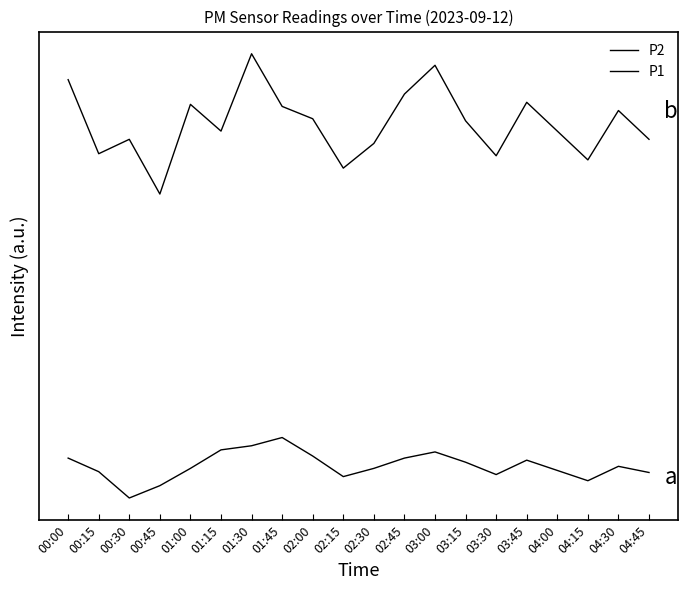

True or false: P1 has a value of 13.0 at 04:30.

True